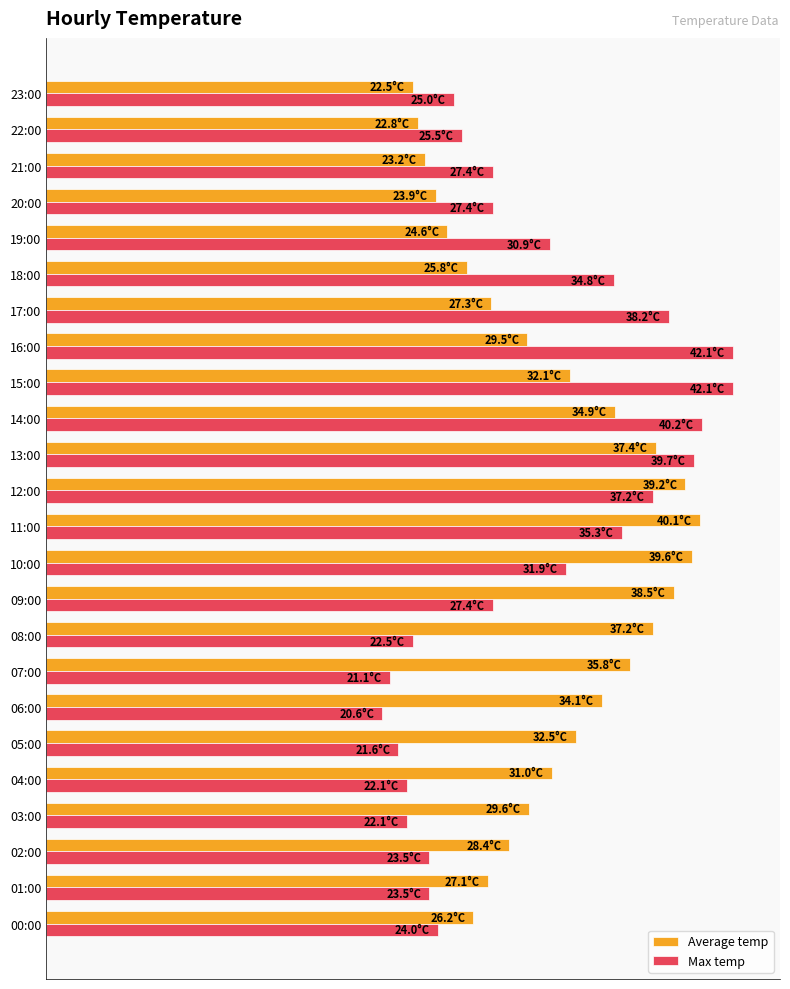

Are the bars horizontal?

Yes